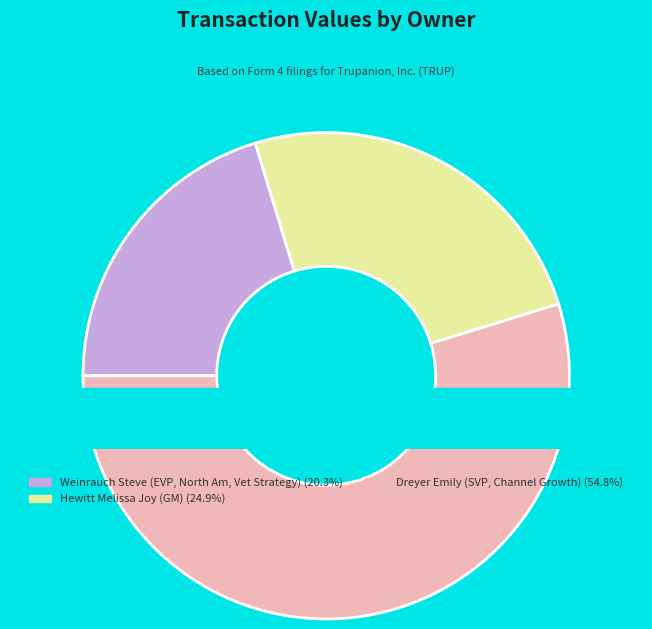

Which category has the smallest portion of the pie?

Weinrauch Steve (EVP, North Am, Vet Strategy)